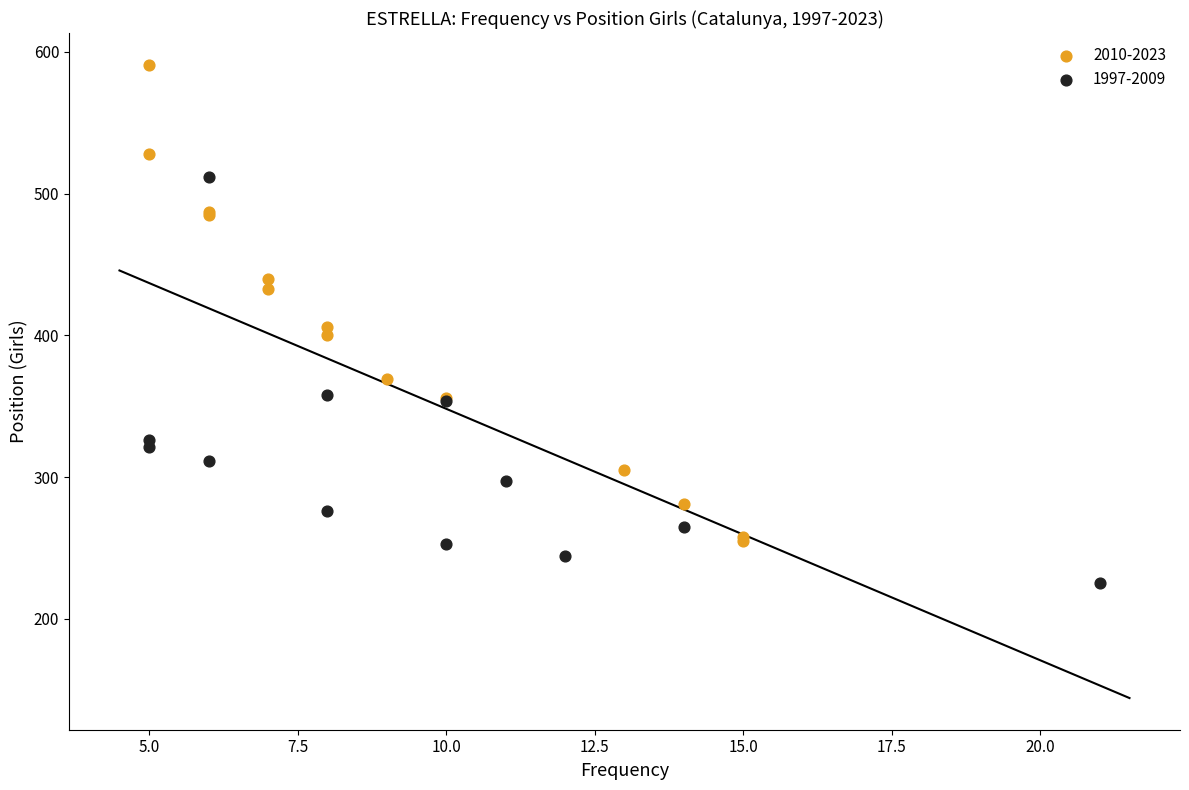

Which series reaches the maximum Y coordinate?

2010-2023